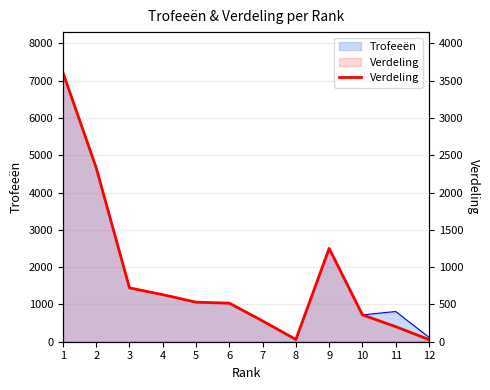

What is the change in value from 1 to 11?

-3407